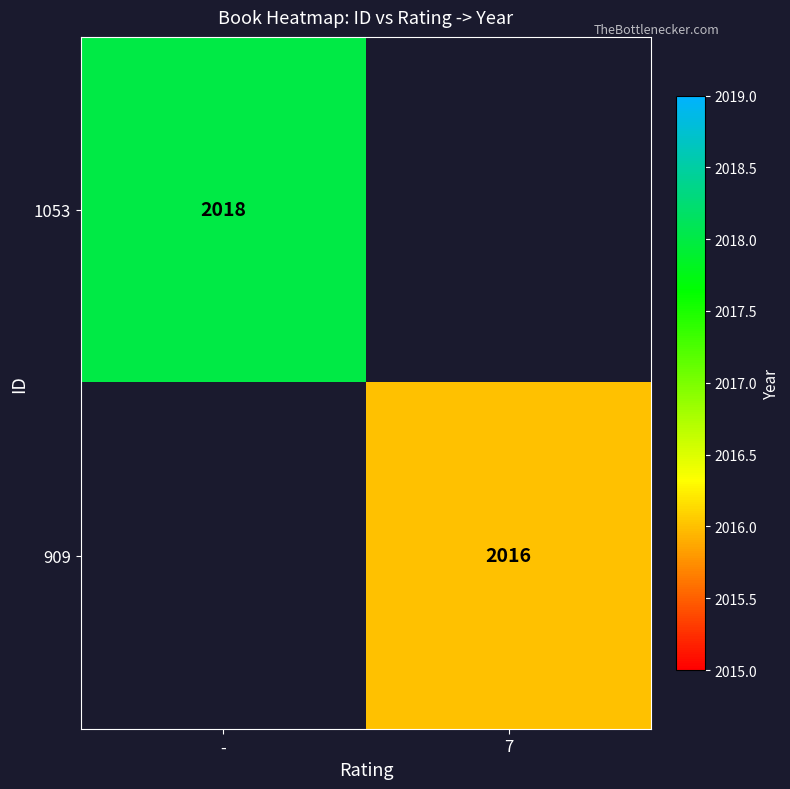

At how many categories does at least one series exceed 2017?

1